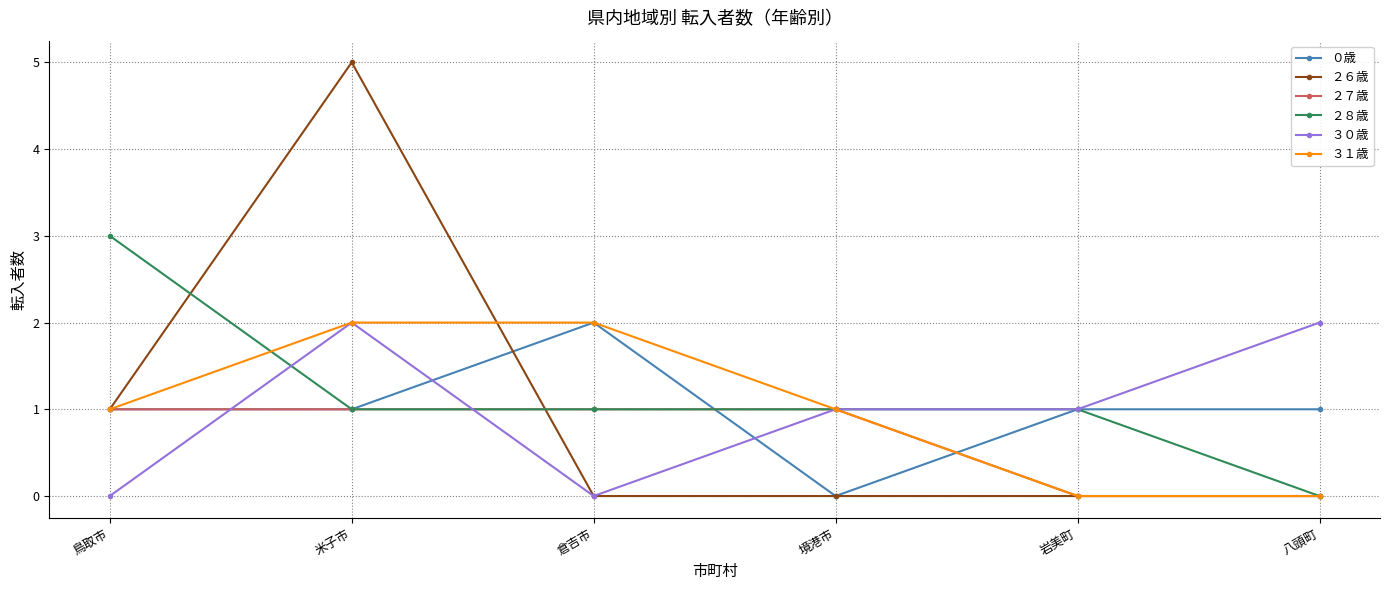

Which series ends up on top after the final intersection of ０歳 and ３０歳?

３０歳